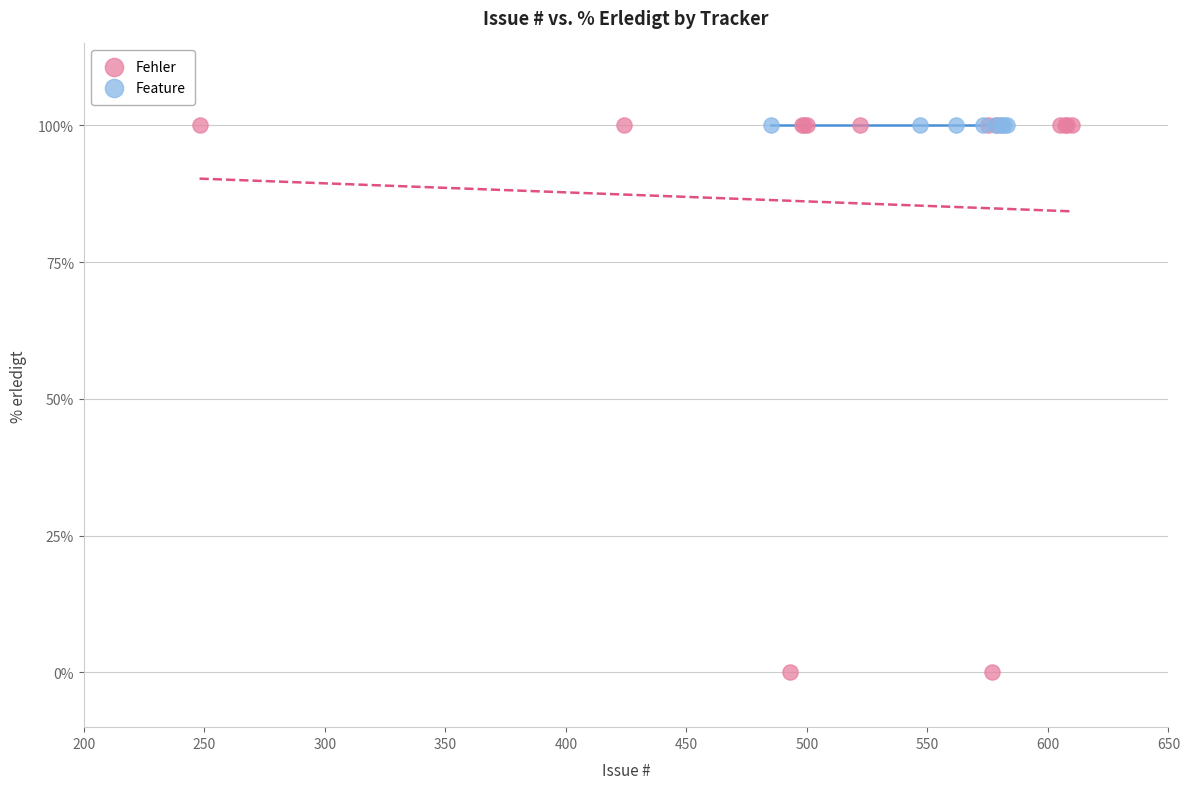

Which series reaches the minimum Y coordinate?

Fehler